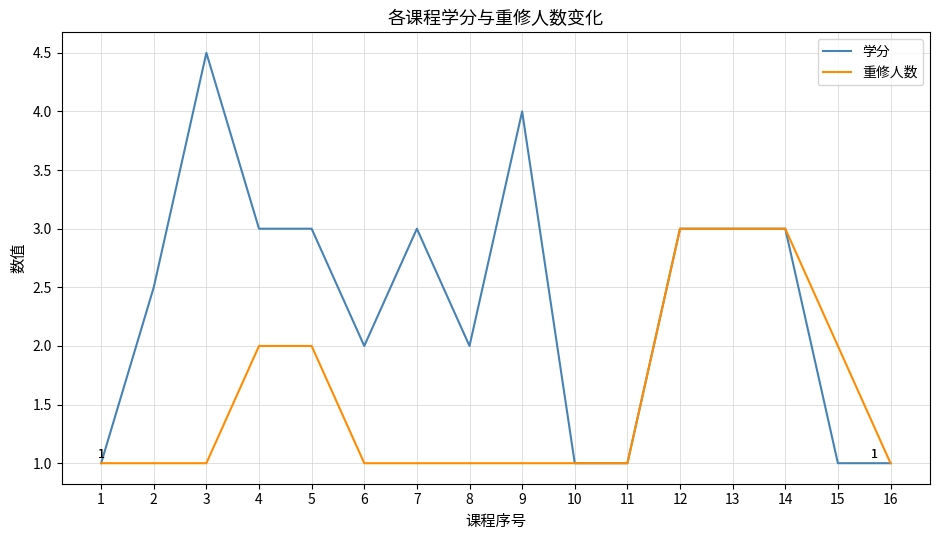

What is the minimum value for 重修人数?

1.0